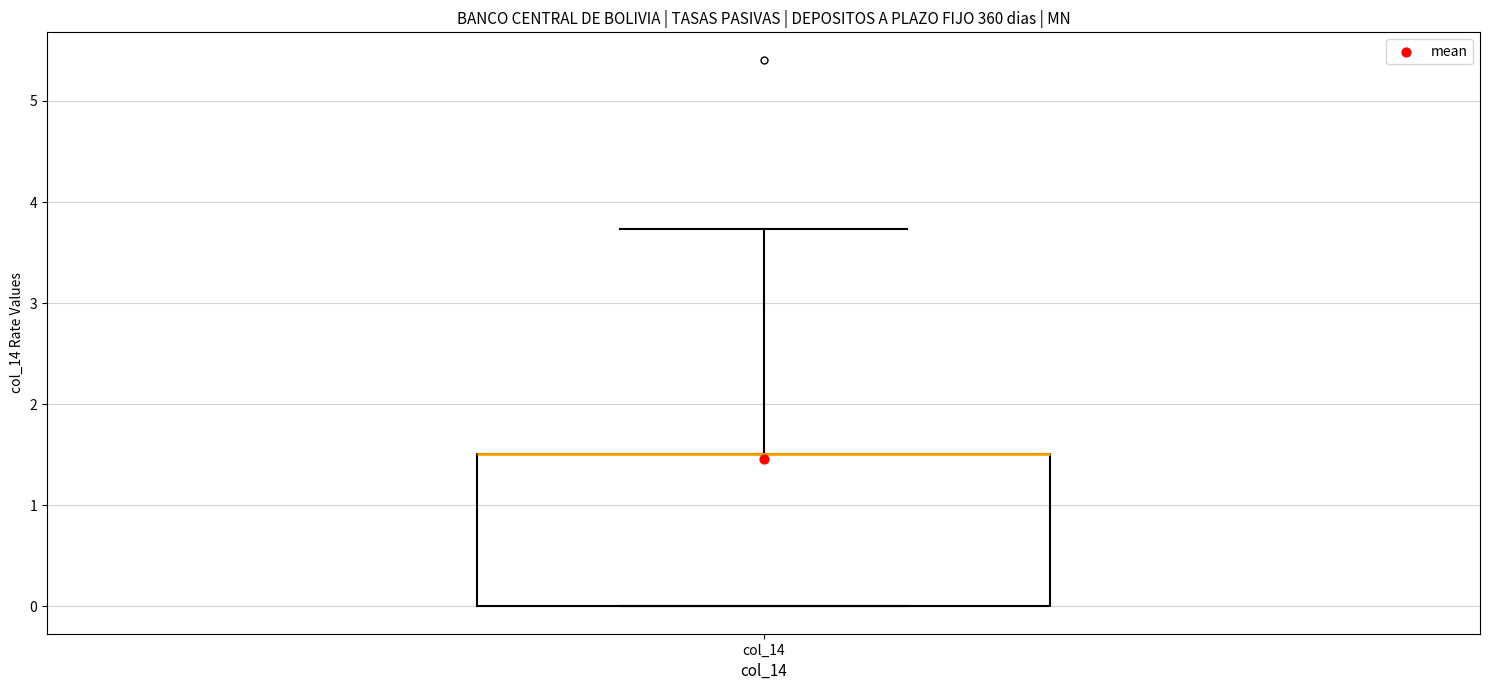

Transcribe this box plot: give where the median line is, the range the box spans, and where the two whiskers end, as read against the y-axis. The values are not printed on the chart, so give them approximately, as read against the axis.

median 1.5 (drawn on the box's upper edge), box 0.0 to 1.5, whiskers 0.0 to 3.7